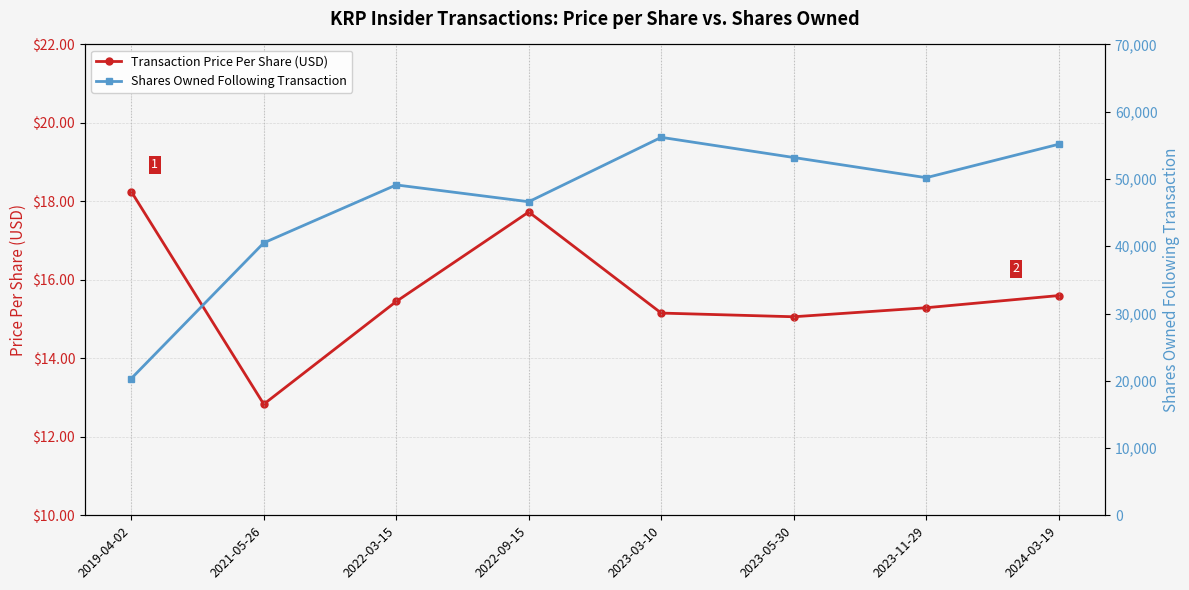

List the labels in order of Shares Owned Following Transaction value, largest first.

2023-03-10, 2024-03-19, 2023-05-30, 2023-11-29, 2022-03-15, 2022-09-15, 2021-05-26, 2019-04-02